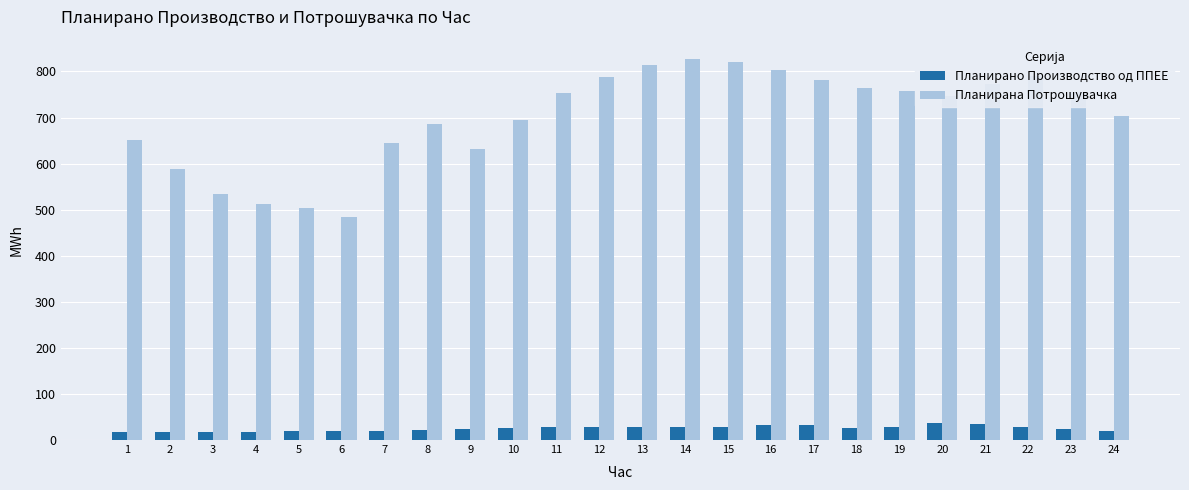

What is the spread (max minus min) of values at 3?

517.6